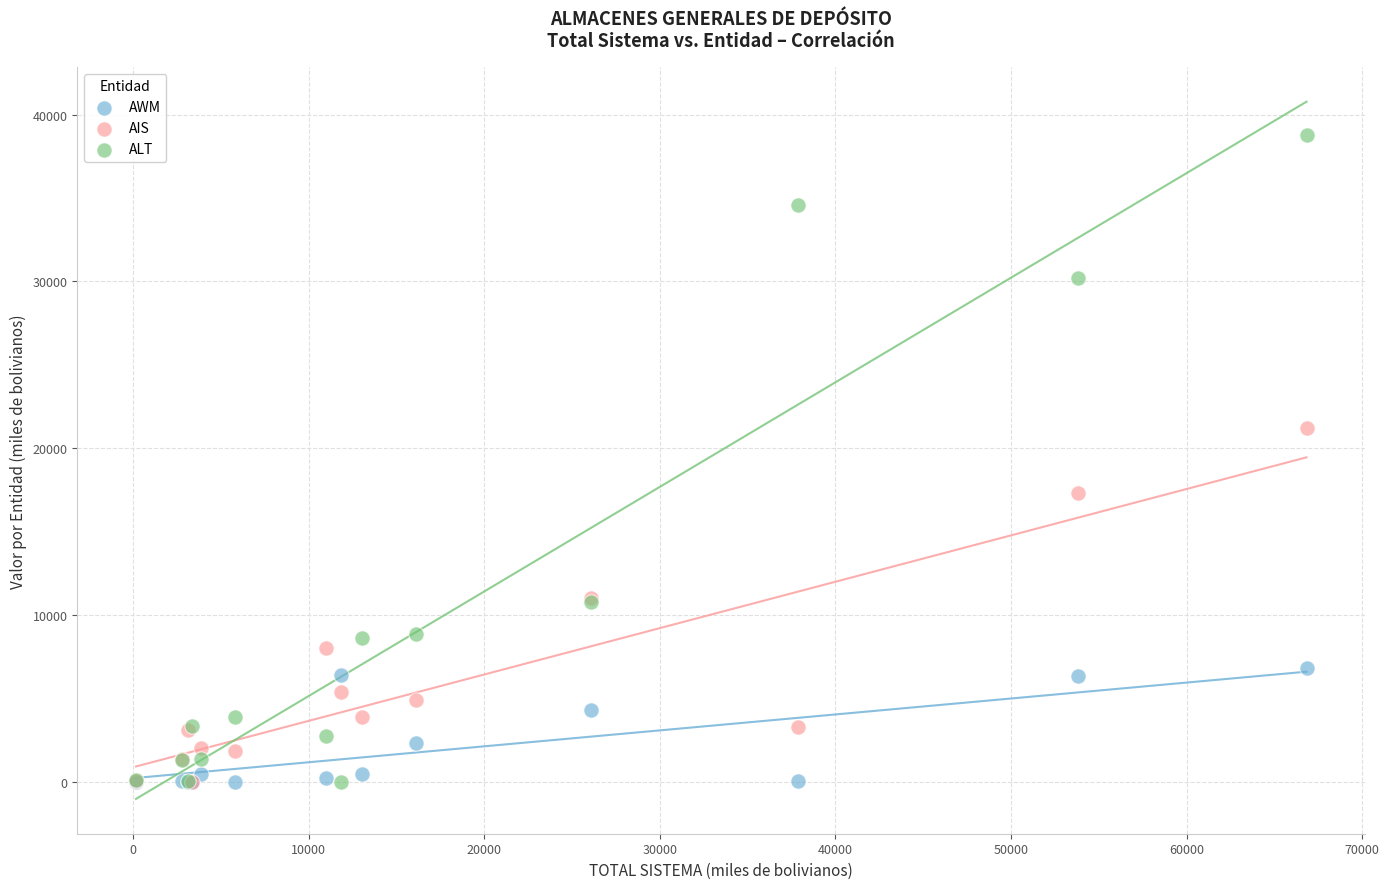

Which series reaches the maximum Y coordinate?

ALT